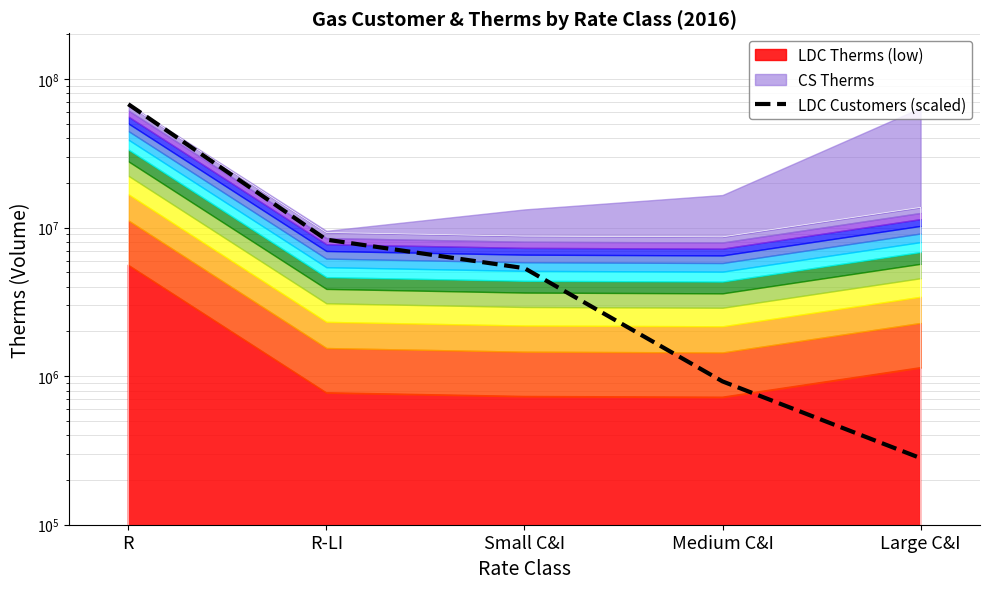

Which label corresponds to the largest value in the chart?

R